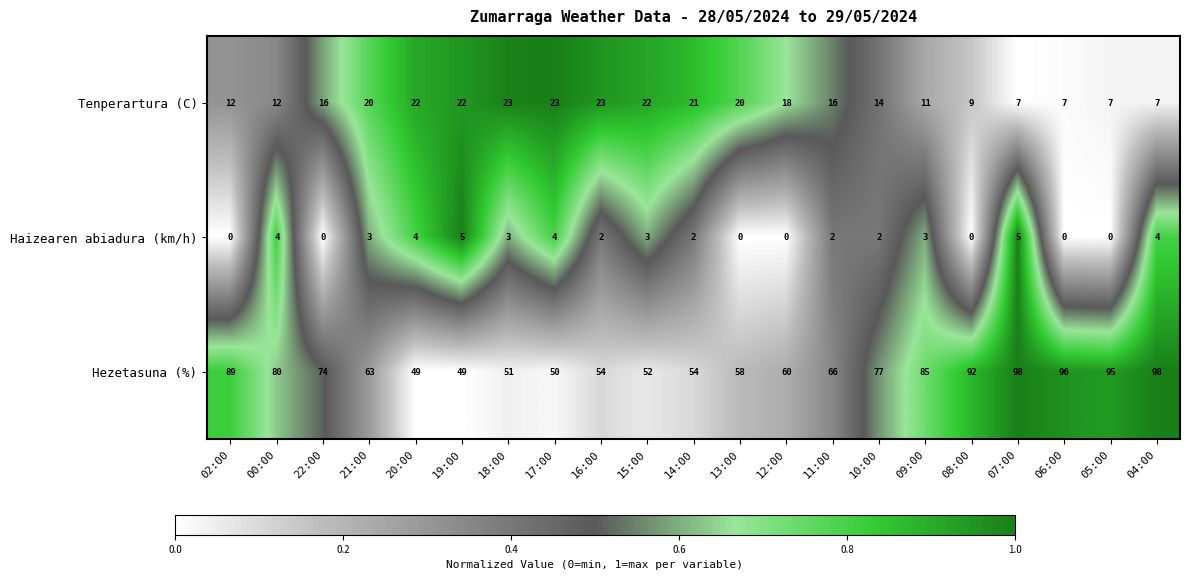

True or false: Tenperartura (C) has a value of 22 at 20:00.

True